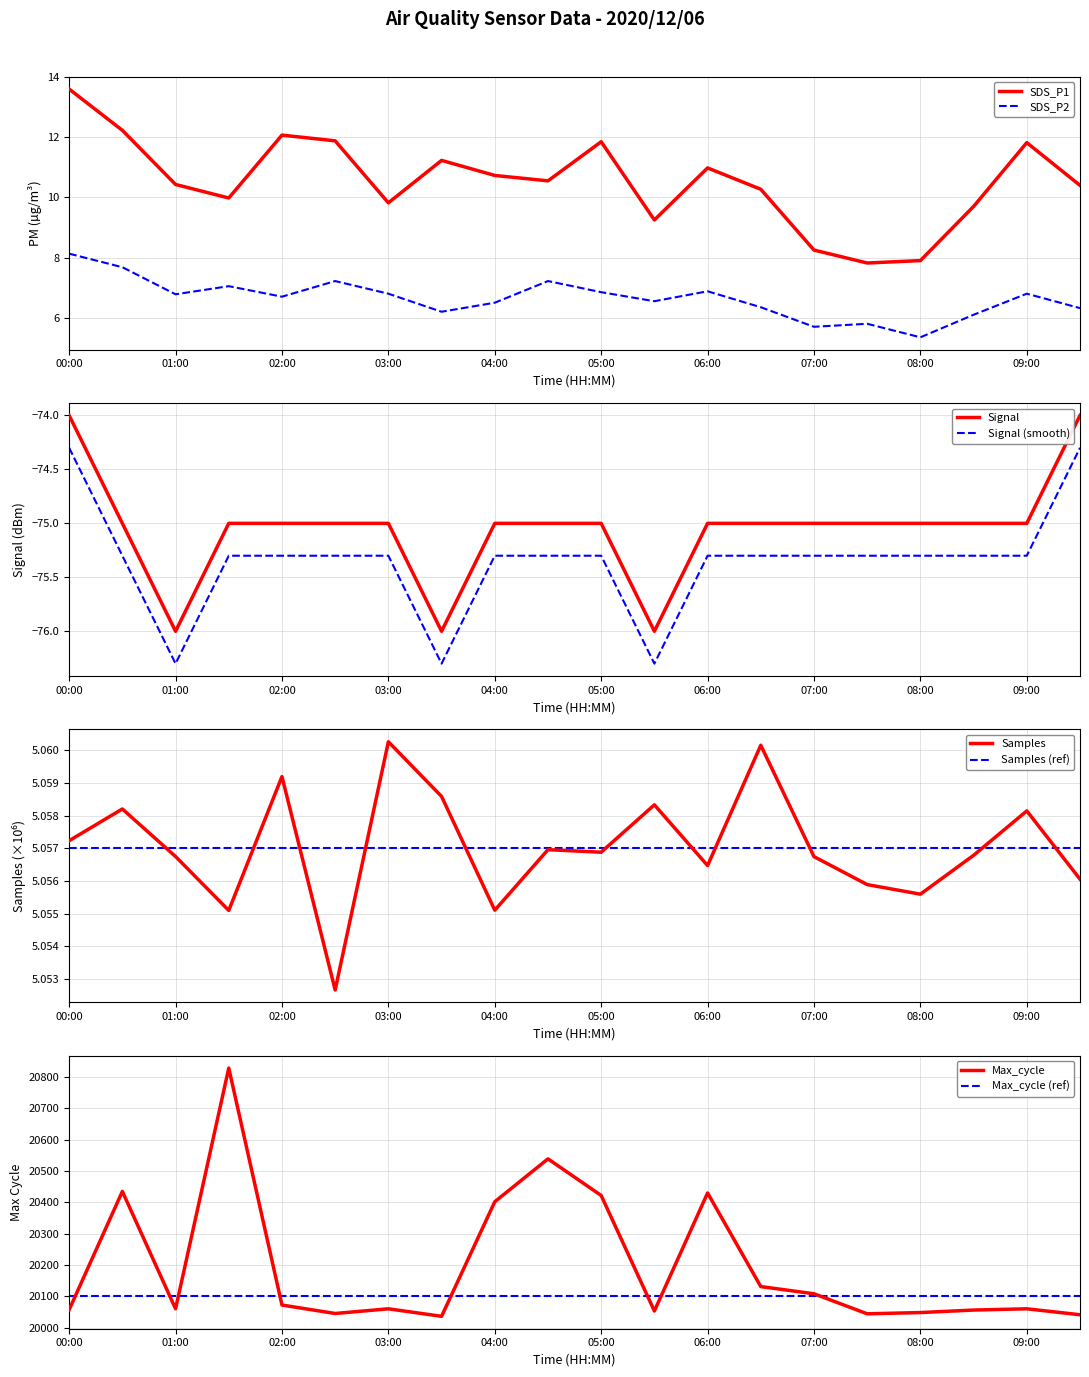

What is the highest value of the Signal series?

-74.0